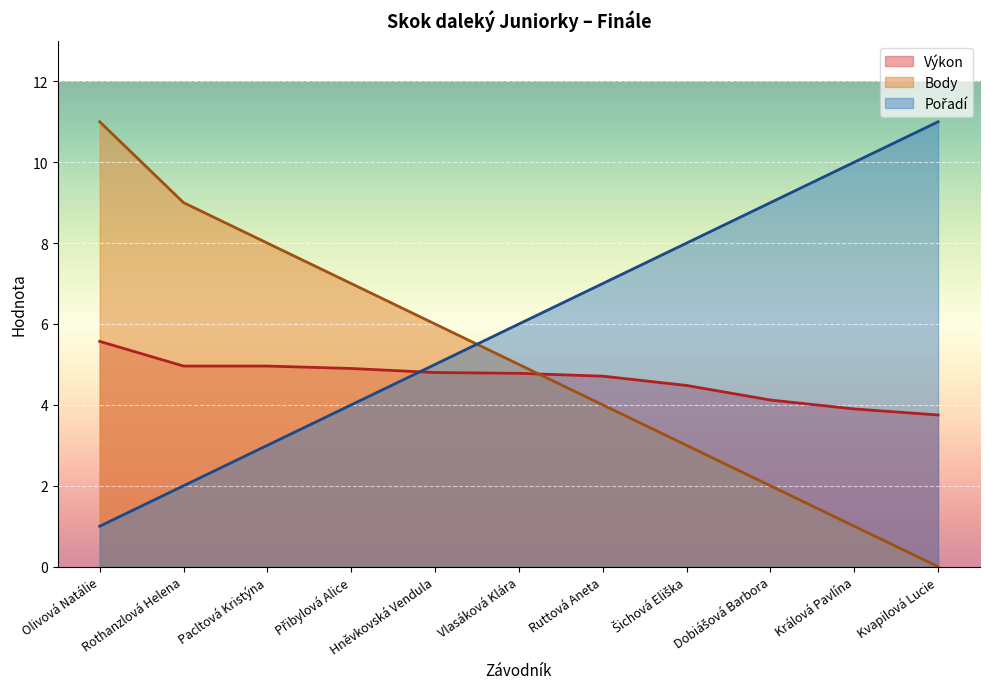

Between Dobiášová Barbora and Ruttová Aneta, which is larger?

Ruttová Aneta